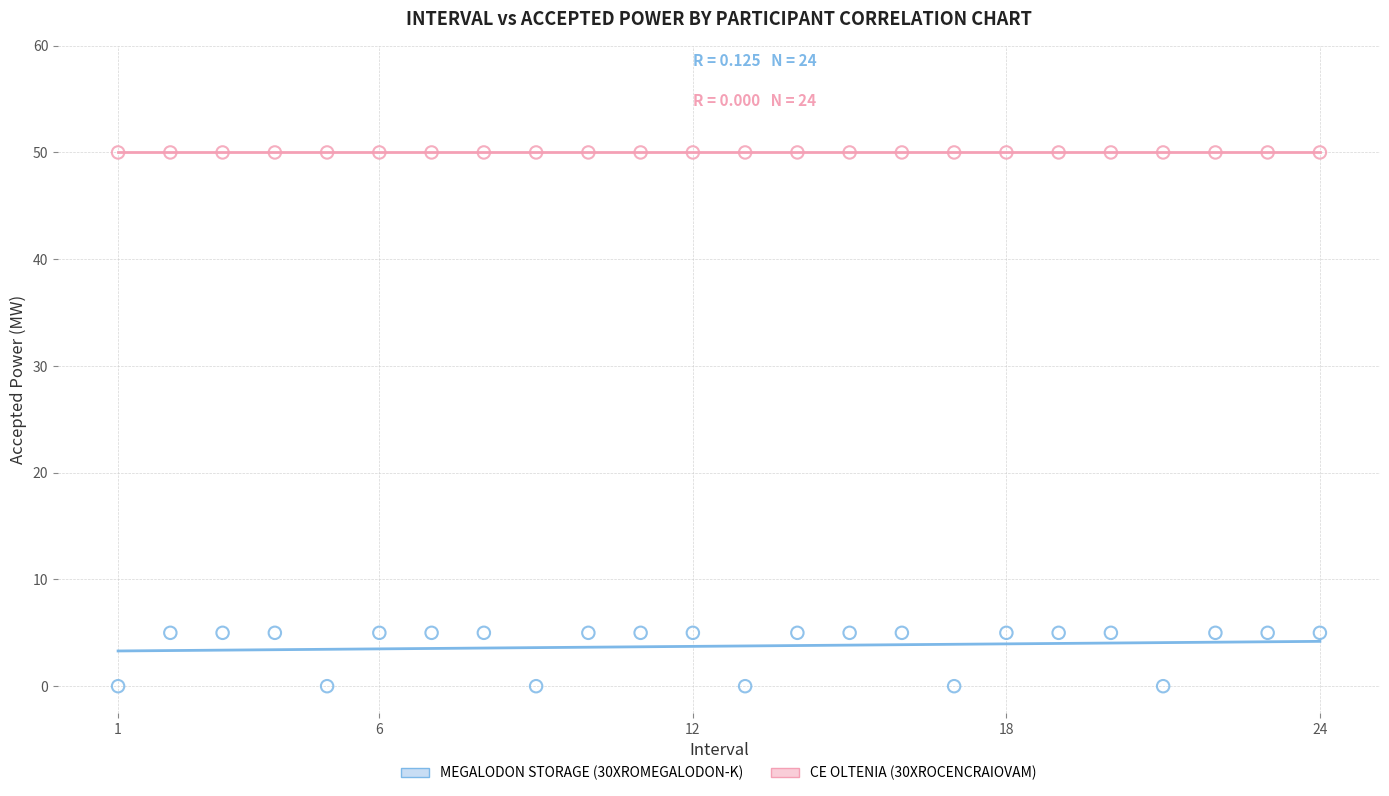

Which series reaches the maximum Y coordinate?

CE OLTENIA (30XROCENCRAIOVAM)